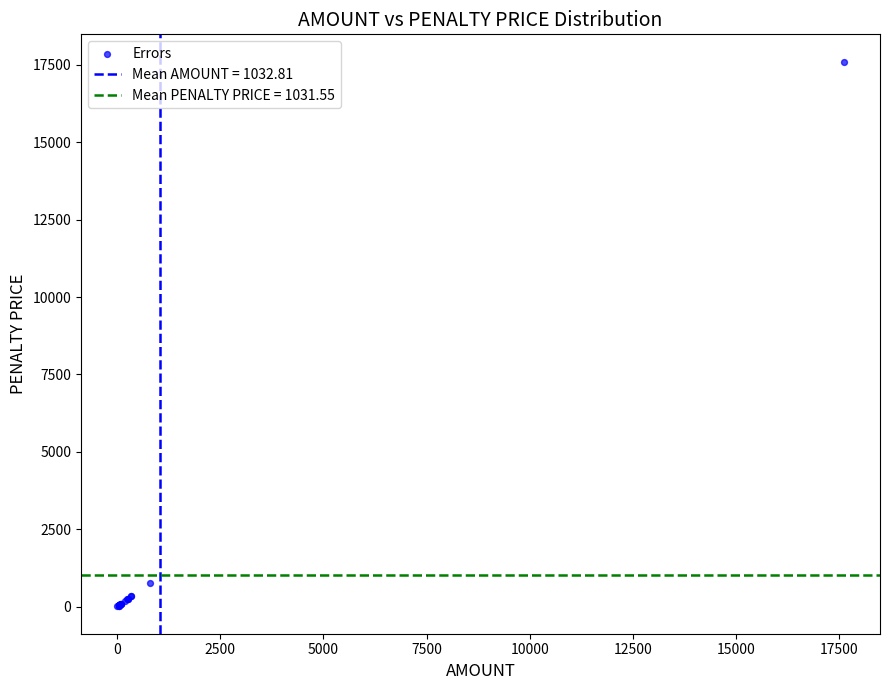

What Y value in the scatter plot is closest to 8807?

769.6